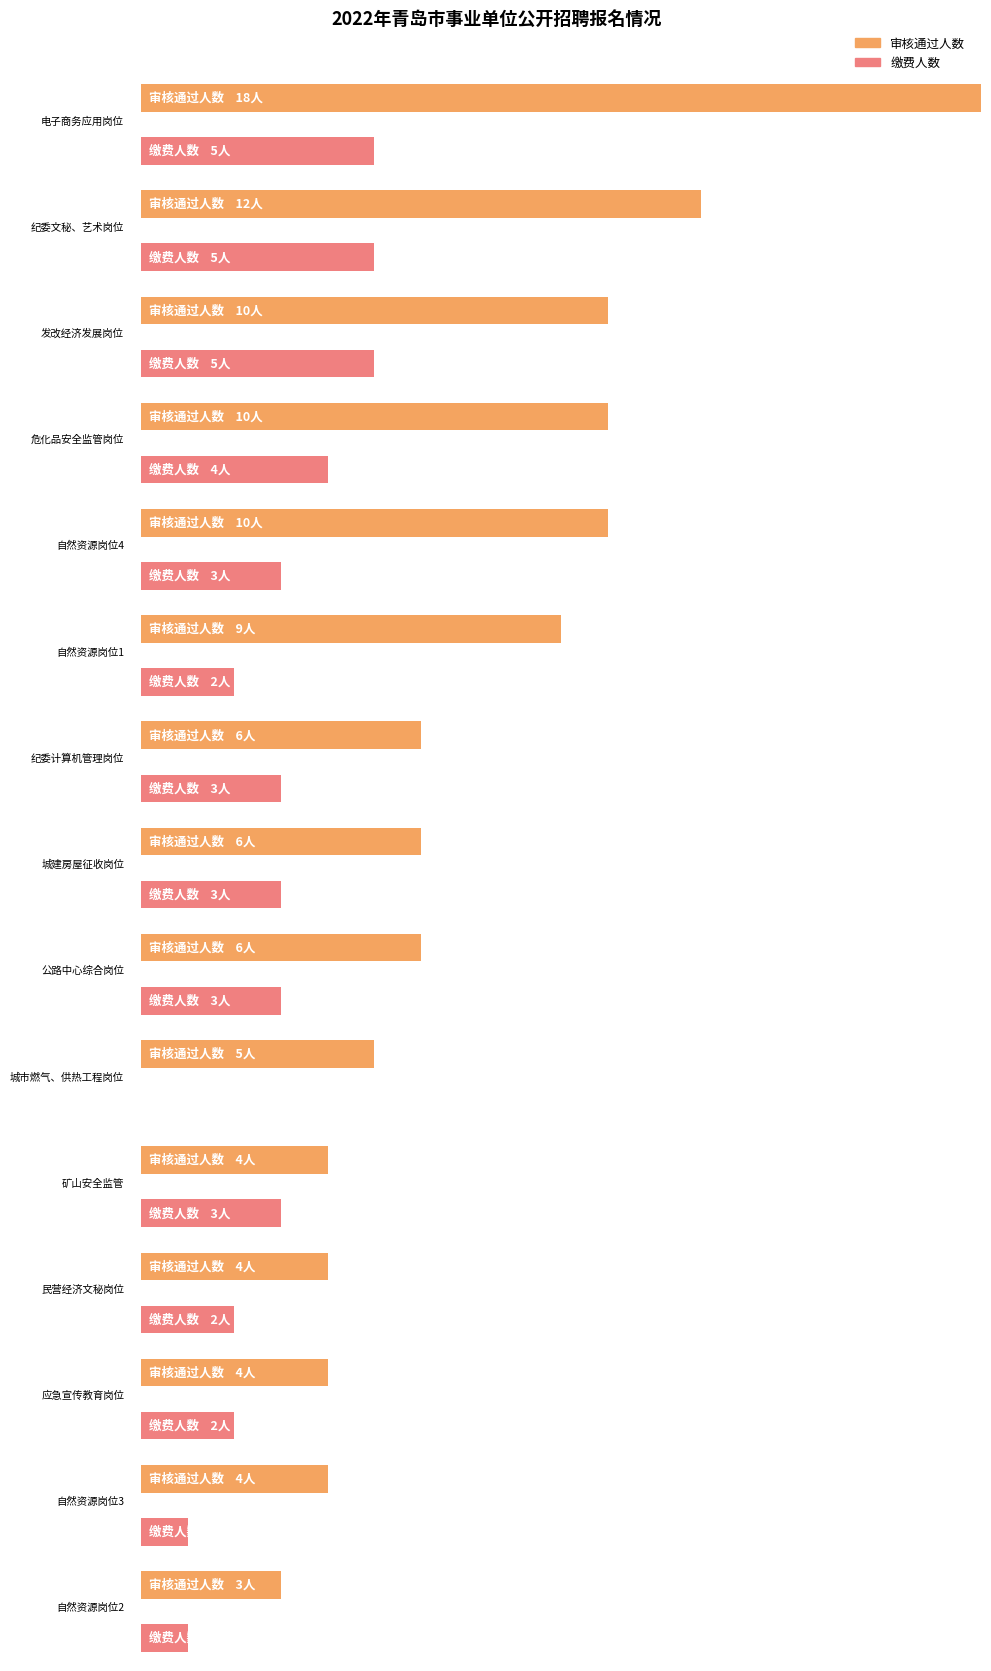

How many bars are there in each group?

2